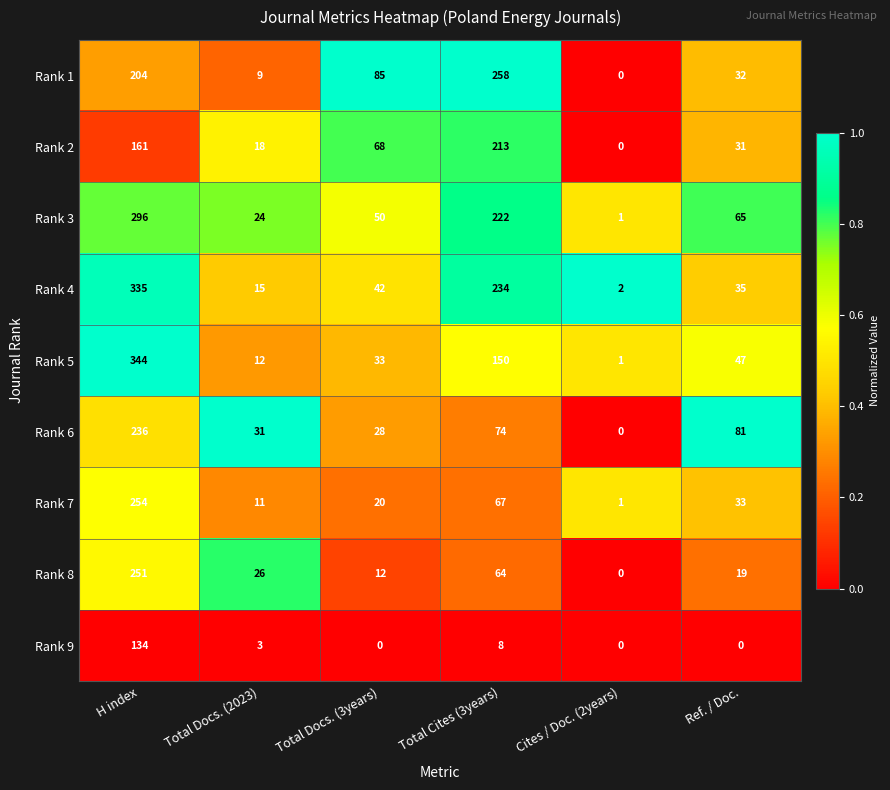

At which label does Rank 1 reach its peak?

Total Cites (3years)